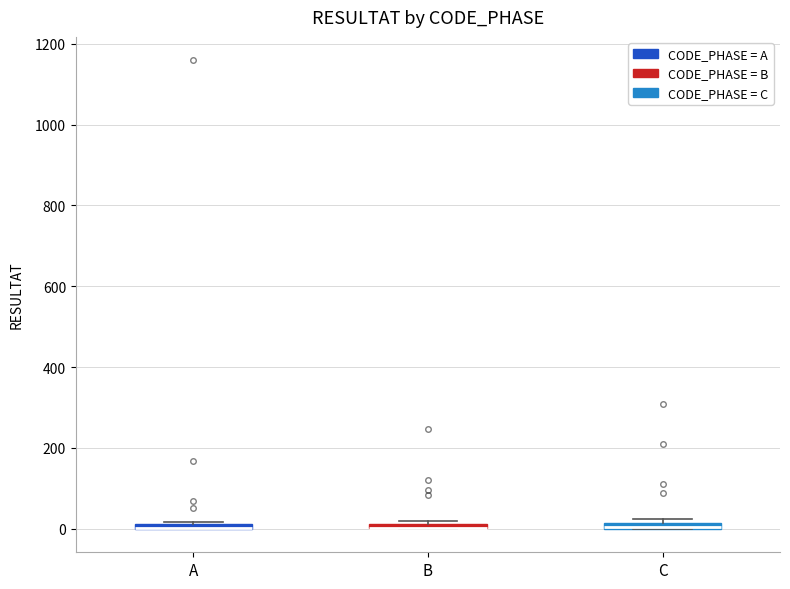

Where is the upper edge of the box for A on the y-axis? The values are not printed on the chart, so give them approximately, as read against the axis.

20